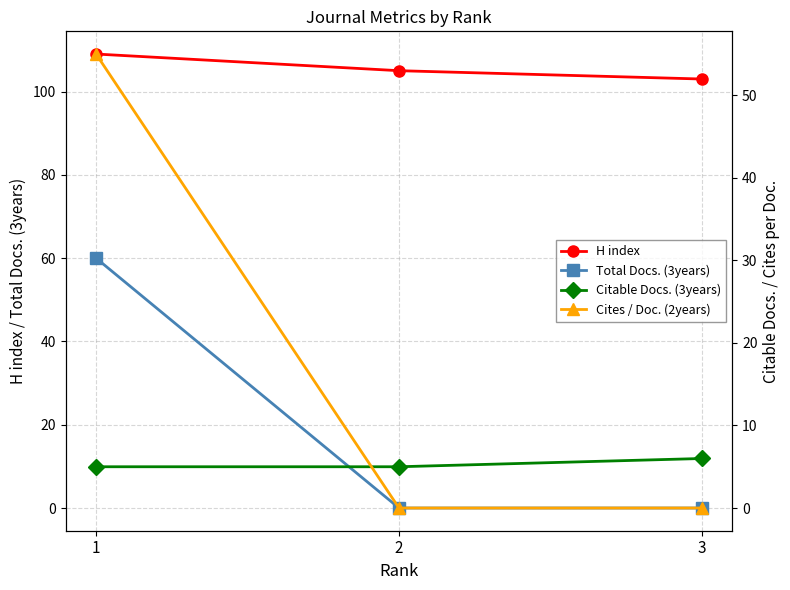

Is it true that Total Docs. (3years) equals 23 at 1?

False